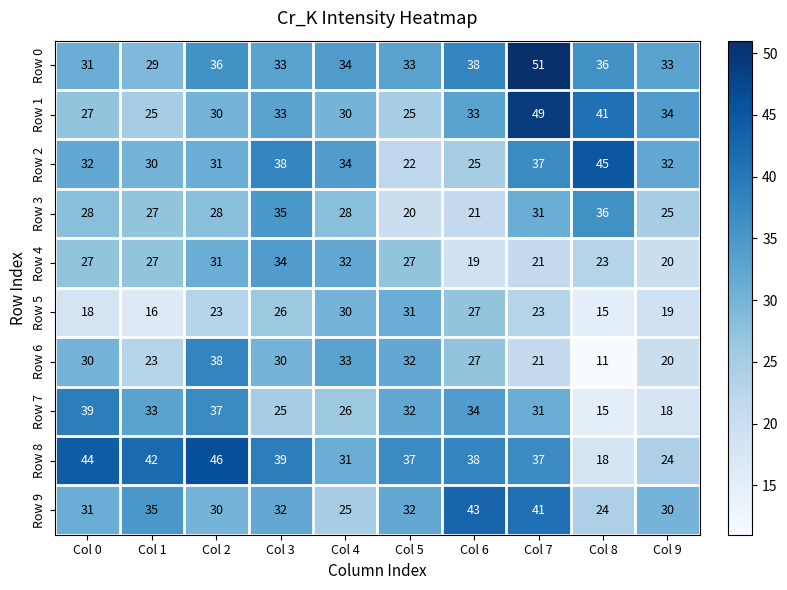

At how many categories does at least one series exceed 40?

6